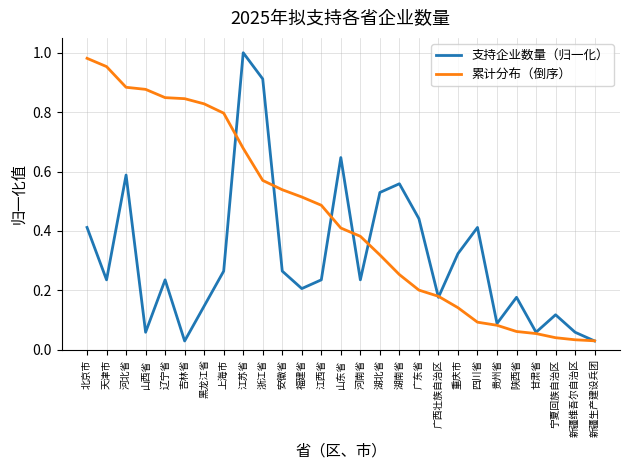

What position from the left is 广东省?

18